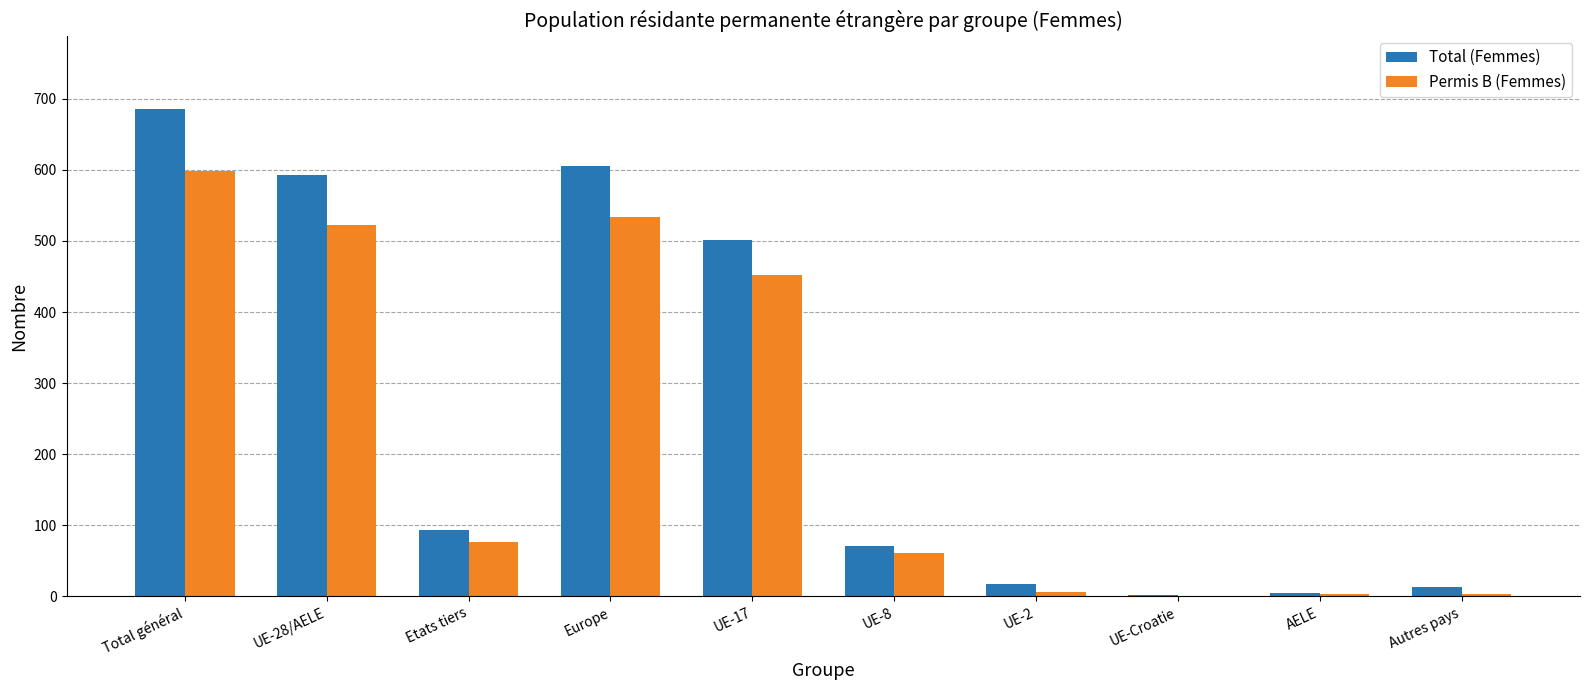

What is the sum of all Total (Femmes) values?

2587